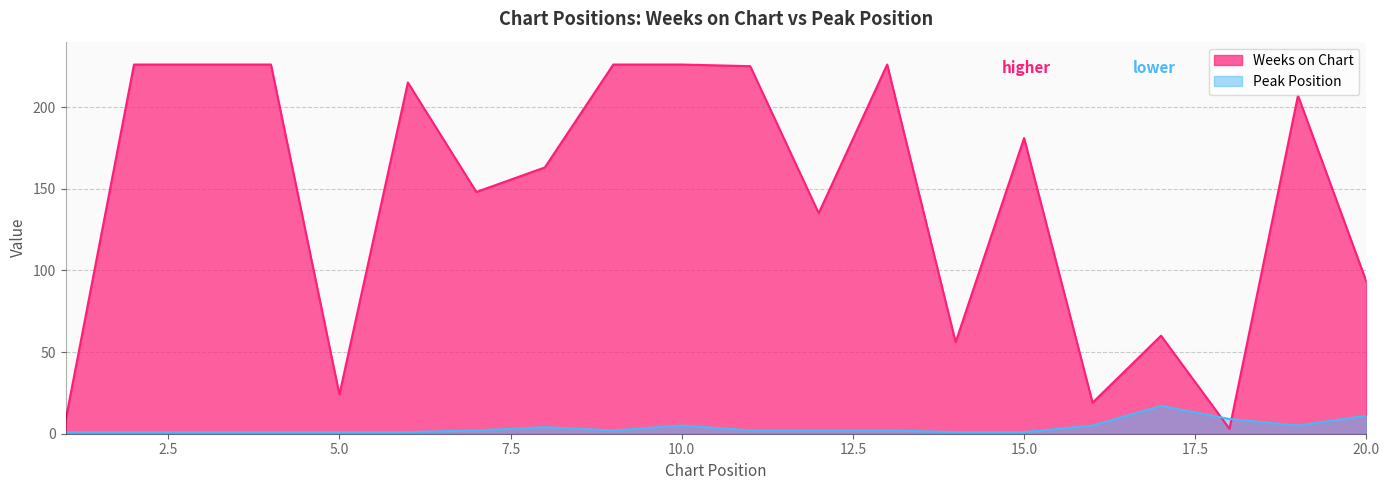

What is the difference between the second highest and minimum values in the Peak Position series?

10